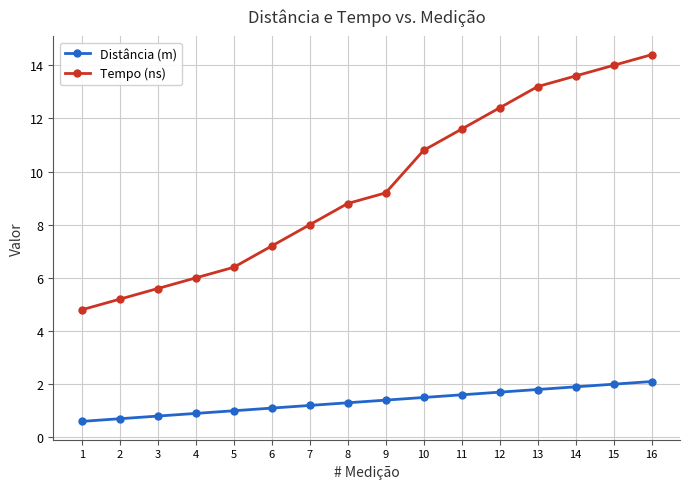

True or false: Tempo (ns) and Distância (m) intersect in this chart.

False